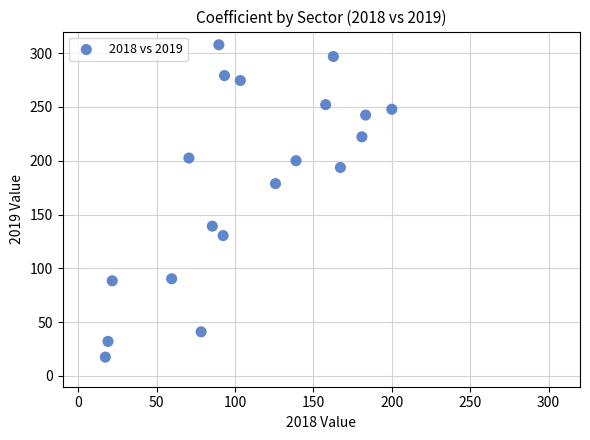

What Y value in the scatter plot is closest to 162?

178.7